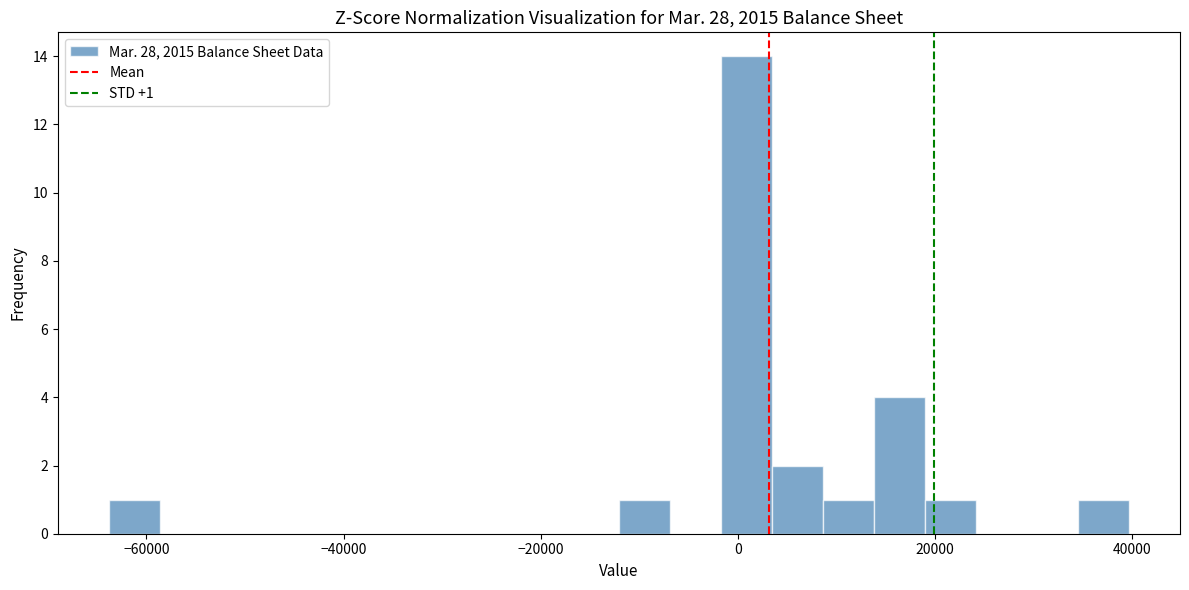

Read against the x-axis, roughly where is the centre of the tallest bar?

0